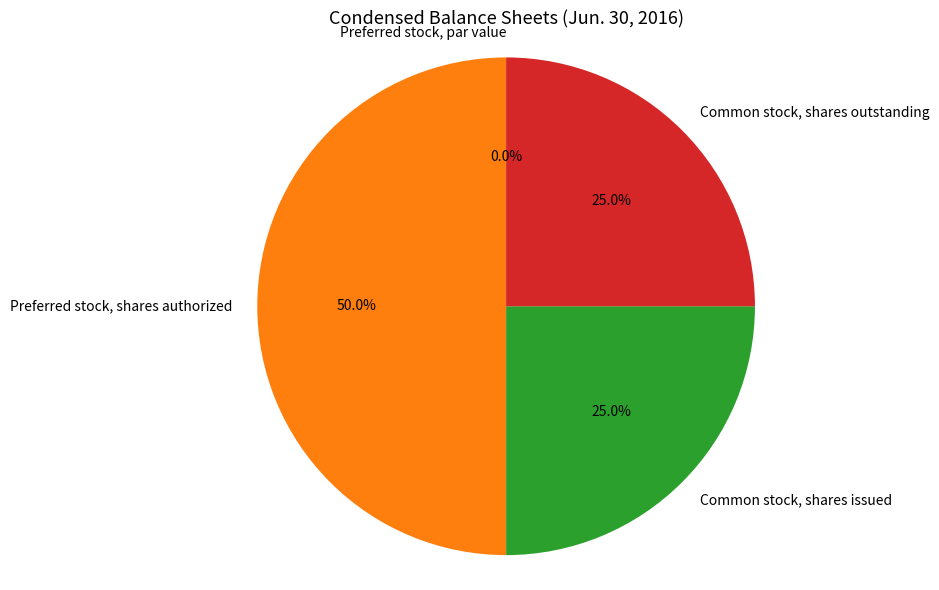

How many segments does this pie chart have?

4